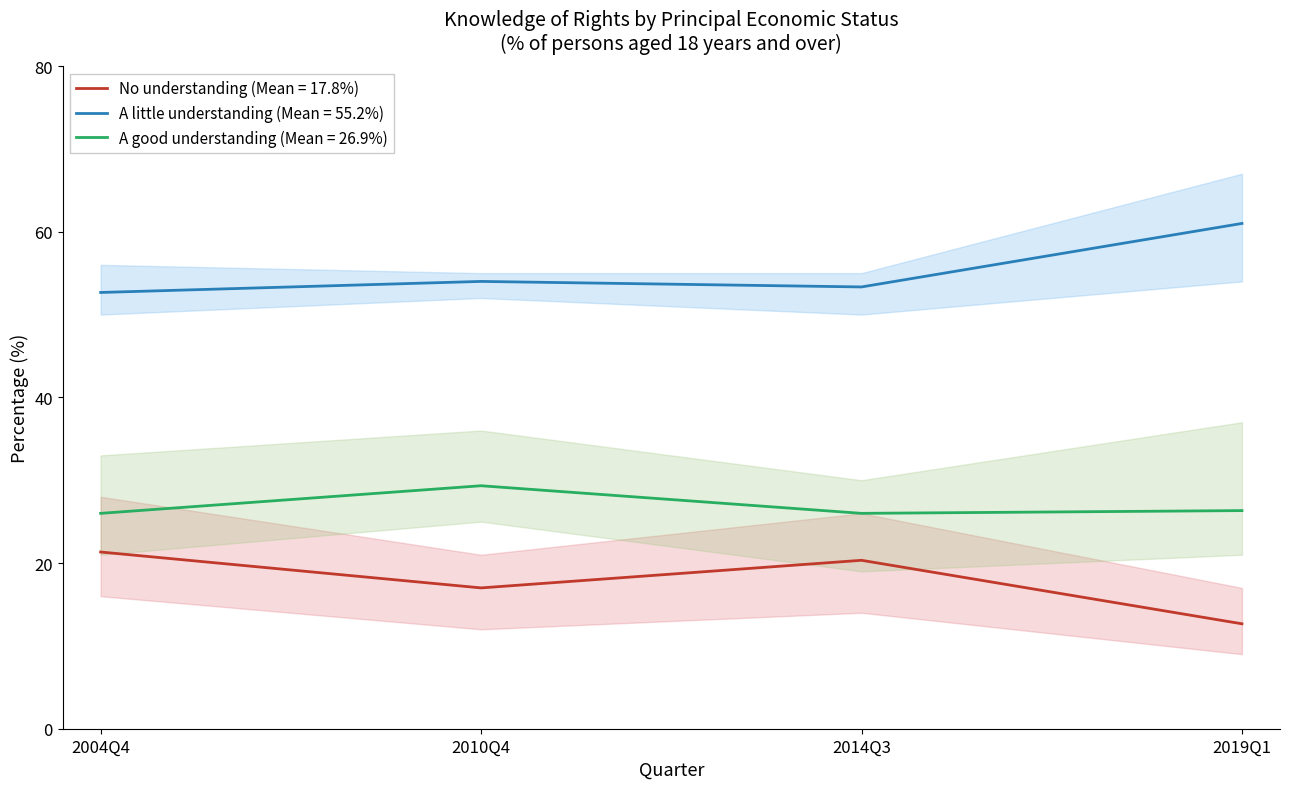

At which category is the sum across all series the highest?

2004Q4